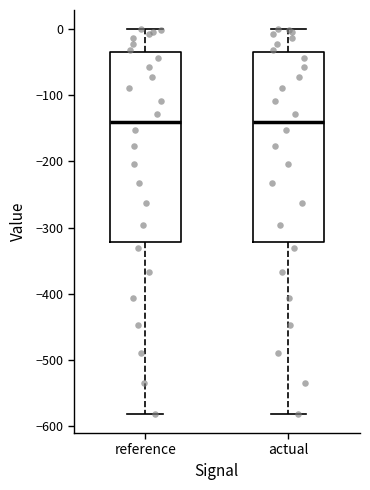

Reading left to right, read every box against the y-axis: the position of its median line, the range the box covers, and the ends of its whiskers. The values are not printed on the chart, so give them approximately, as read against the axis.

reference: median -140, box -320 to -30, whiskers -580 to 0
actual: median -140, box -320 to -30, whiskers -580 to 0